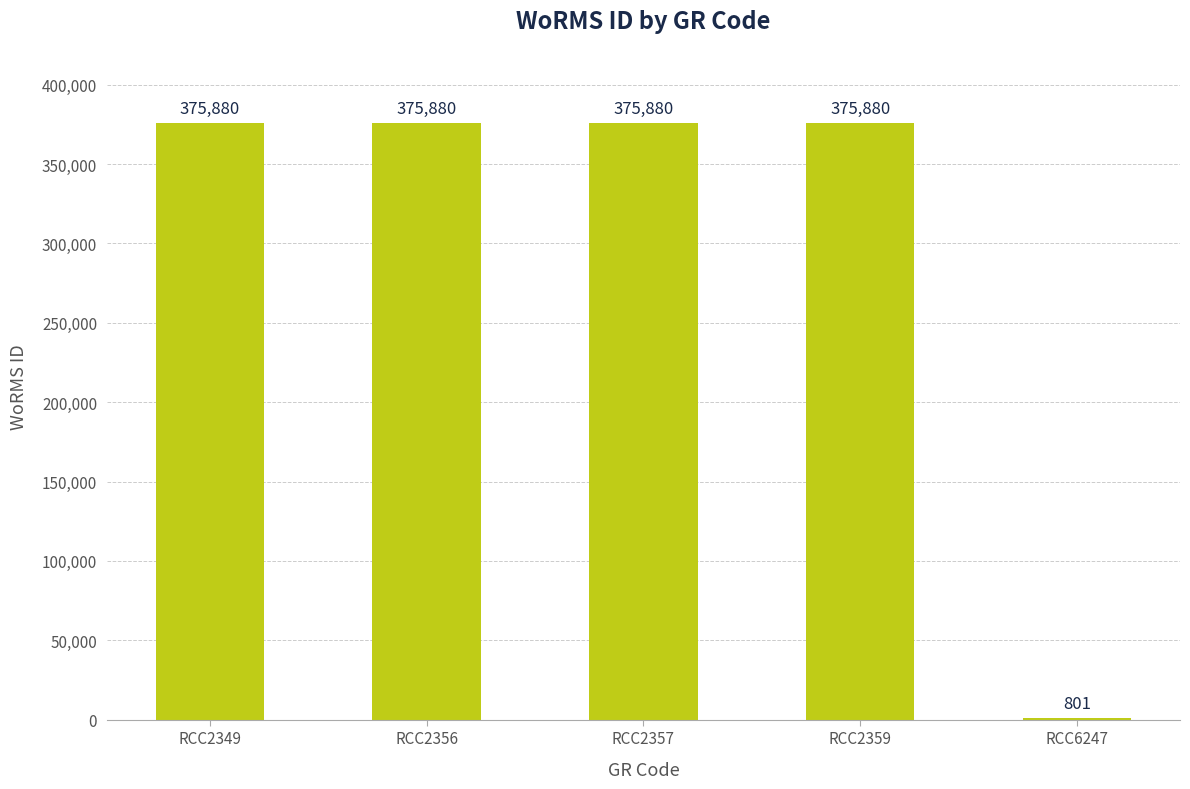

What is the approximate value at RCC2356?

375880